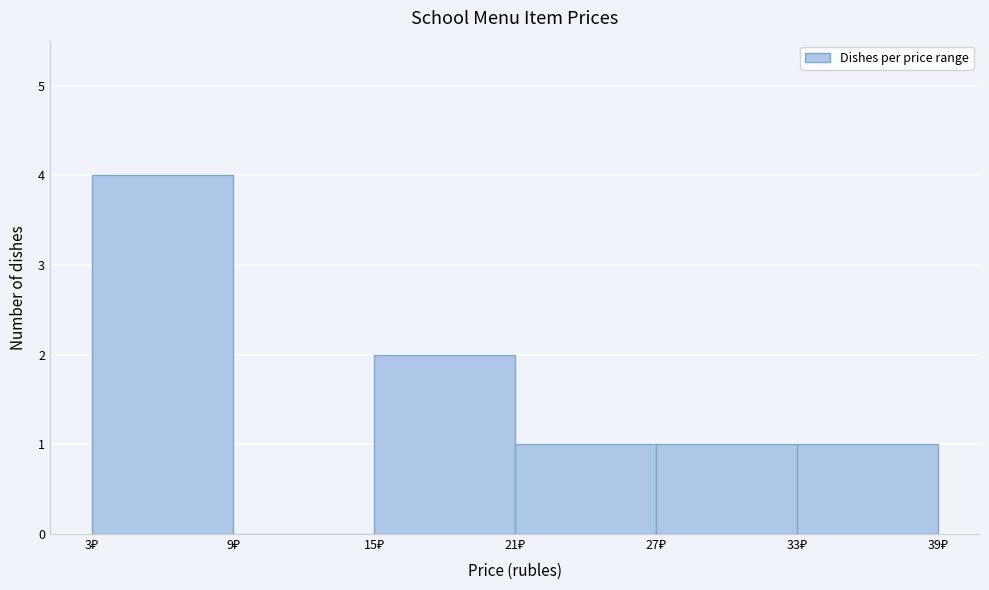

Reading left to right, list every bar in this chart as the range it spans on the x-axis followed by its height. The values are not printed on the chart, so give them approximately, as read against the axis.

3 to 9: 4
9 to 15: 0
15 to 21: 2
21 to 27: 1
27 to 33: 1
33 to 39: 1